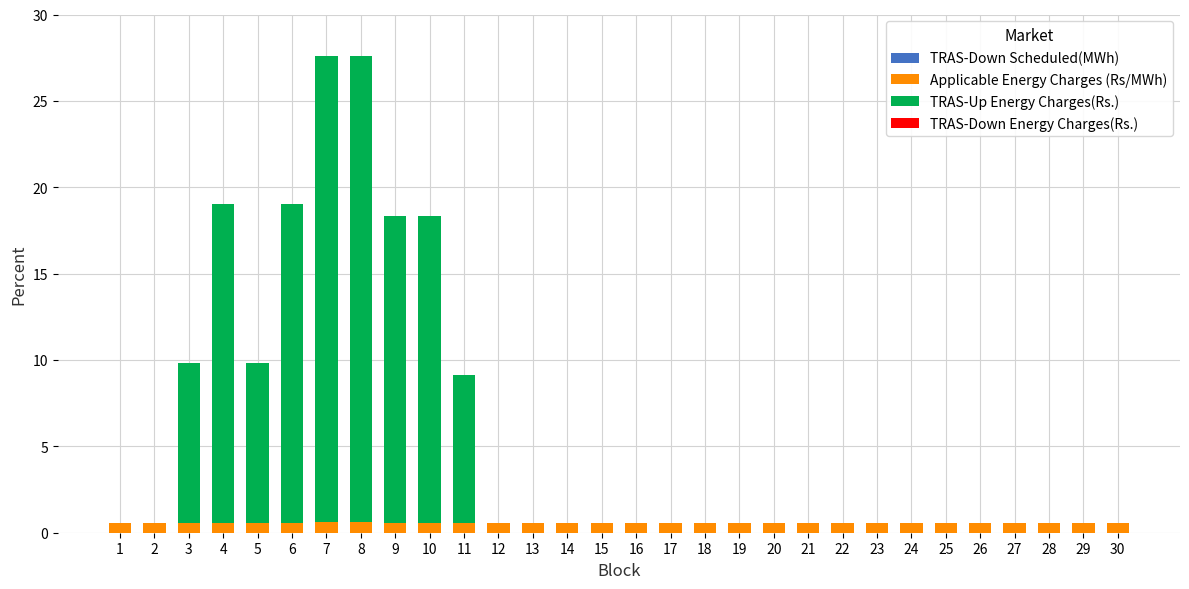

Which series has the largest range (max minus min)?

TRAS-Up Energy Charges(Rs.)